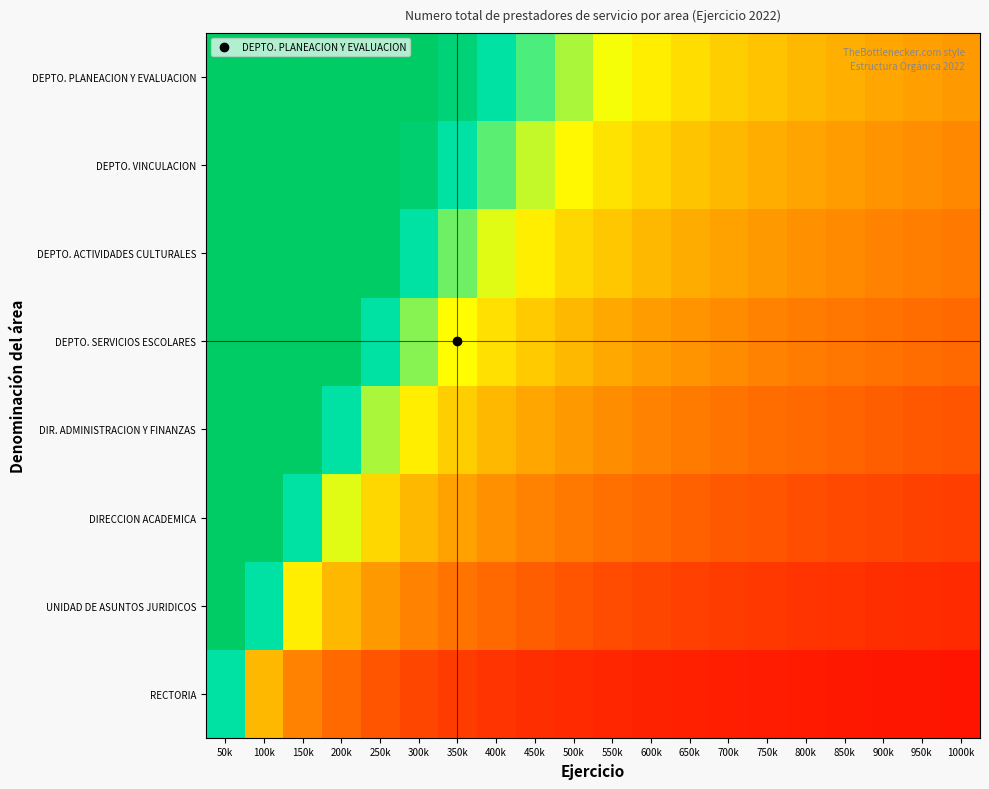

List the series in order of their peak value, highest first.

DEPTO. PLANEACION Y EVALUACION, DEPTO. VINCULACION, DEPTO. ACTIVIDADES CULTURALES, DEPTO. SERVICIOS ESCOLARES, DIR. ADMINISTRACION Y FINANZAS, DIRECCION ACADEMICA, UNIDAD DE ASUNTOS JURIDICOS, RECTORIA